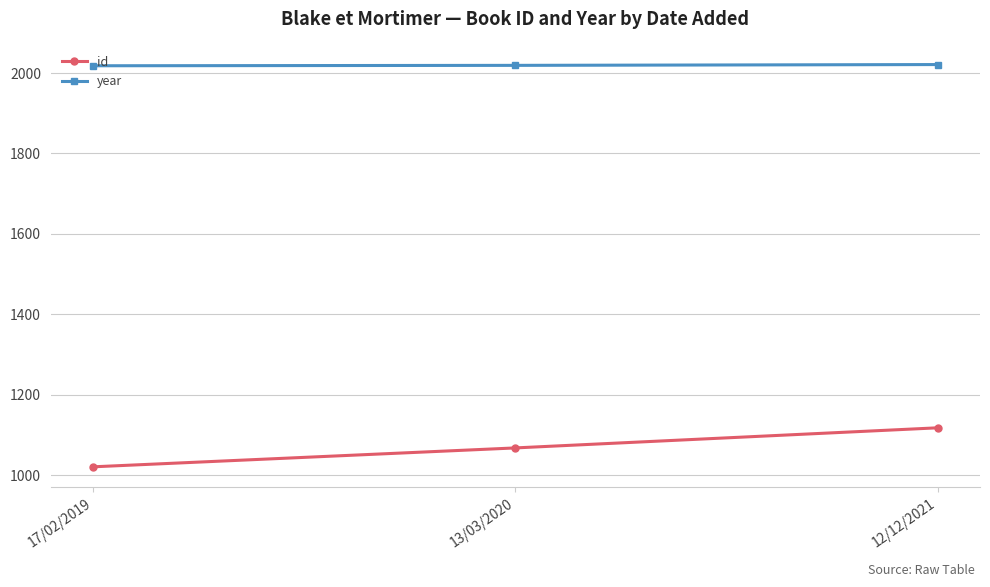

Which series has the widest spread of values?

id